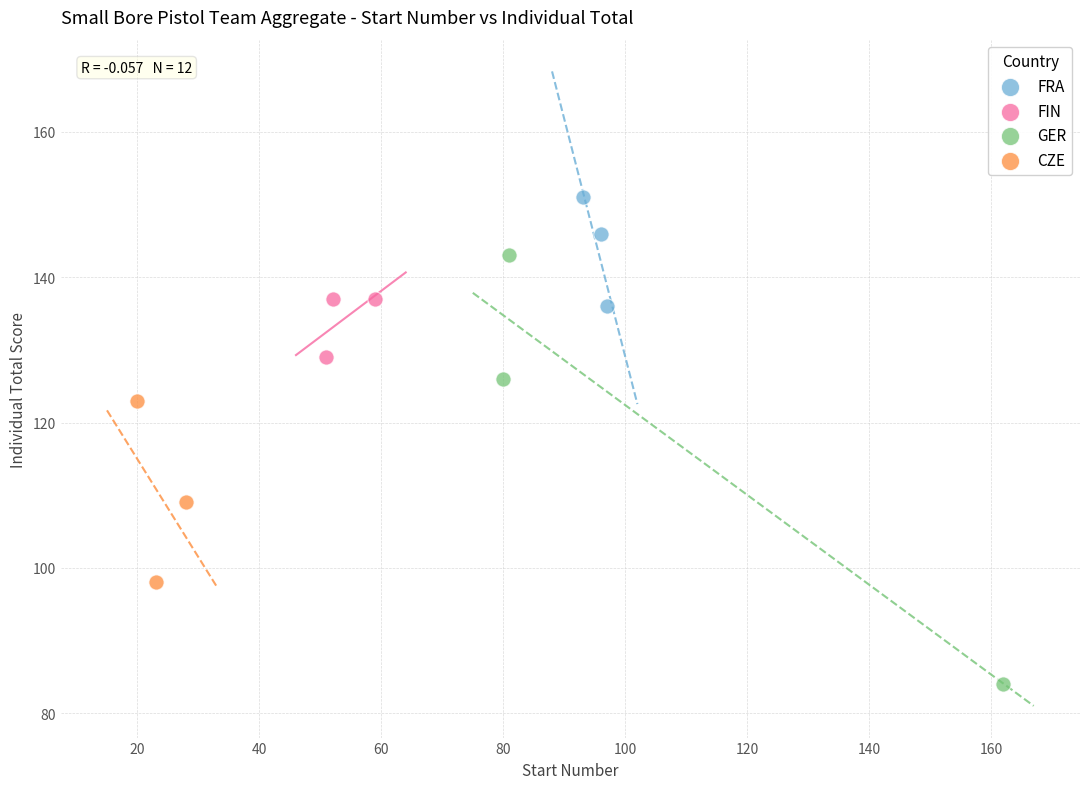

Which series has the widest spread of Y values?

GER